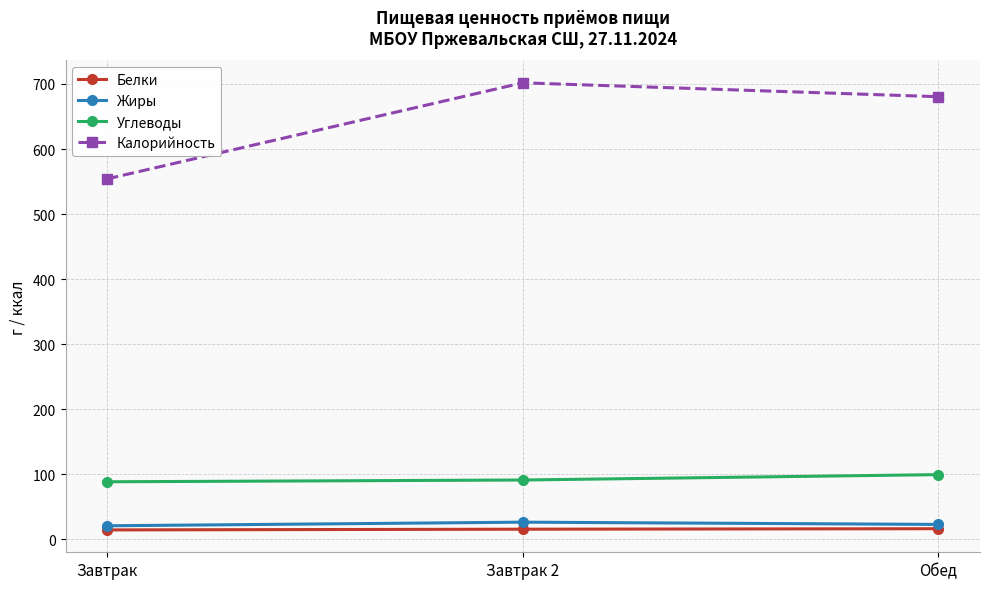

What is the minimum value for Углеводы?

88.7